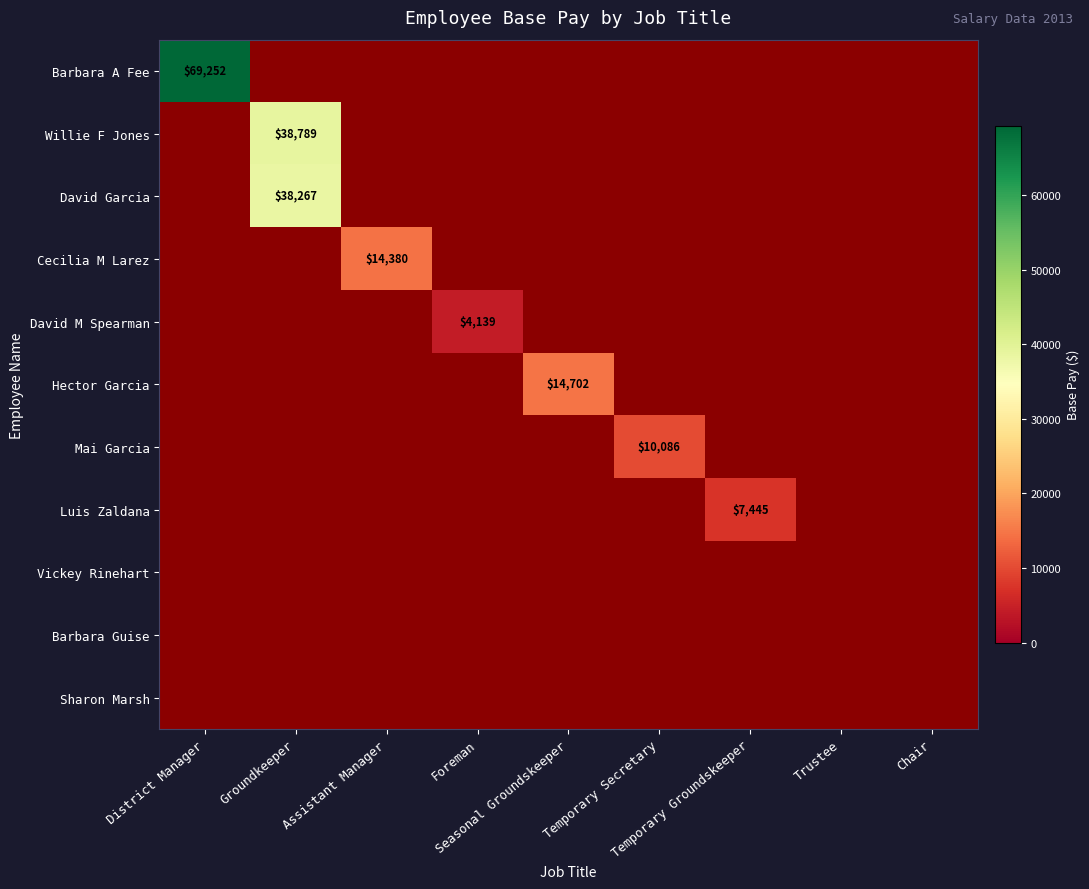

At Assistant Manager, list the series in order from largest to smallest.

Barbara A Fee, Willie F Jones, David Garcia, Cecilia M Larez, David M Spearman, Hector Garcia, Mai Garcia, Luis Zaldana, Vickey Rinehart, Barbara Guise, Sharon Marsh